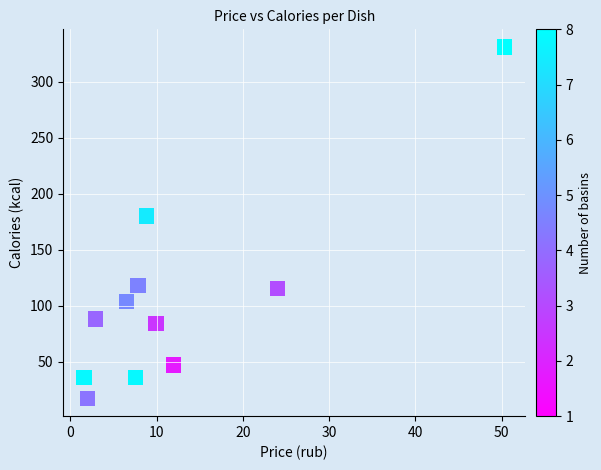

What Y value in the scatter plot is closest to 174?

180